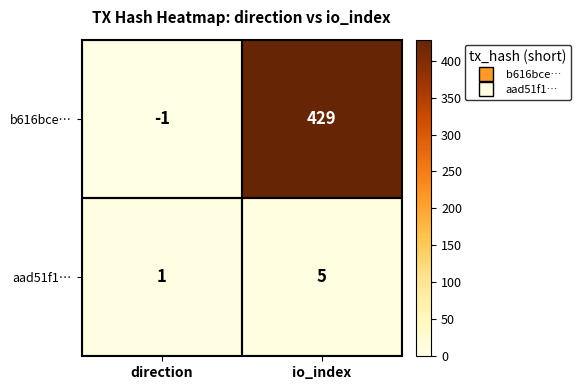

Which series has the largest range (max minus min)?

b616bce…